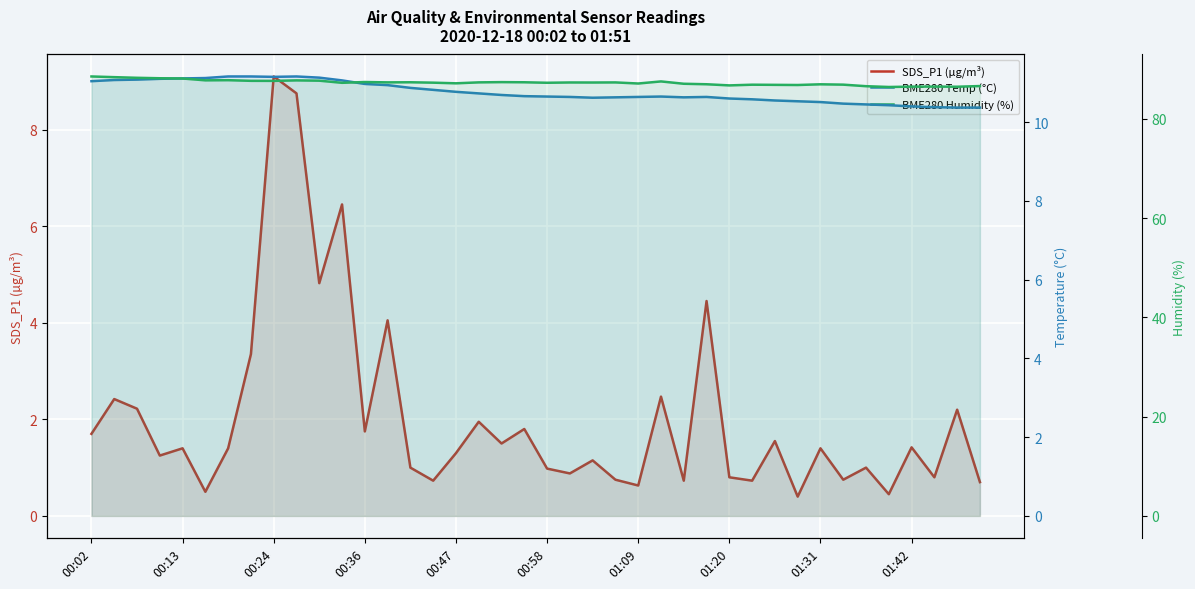

What is the difference between the highest and lowest values at 14?

86.4